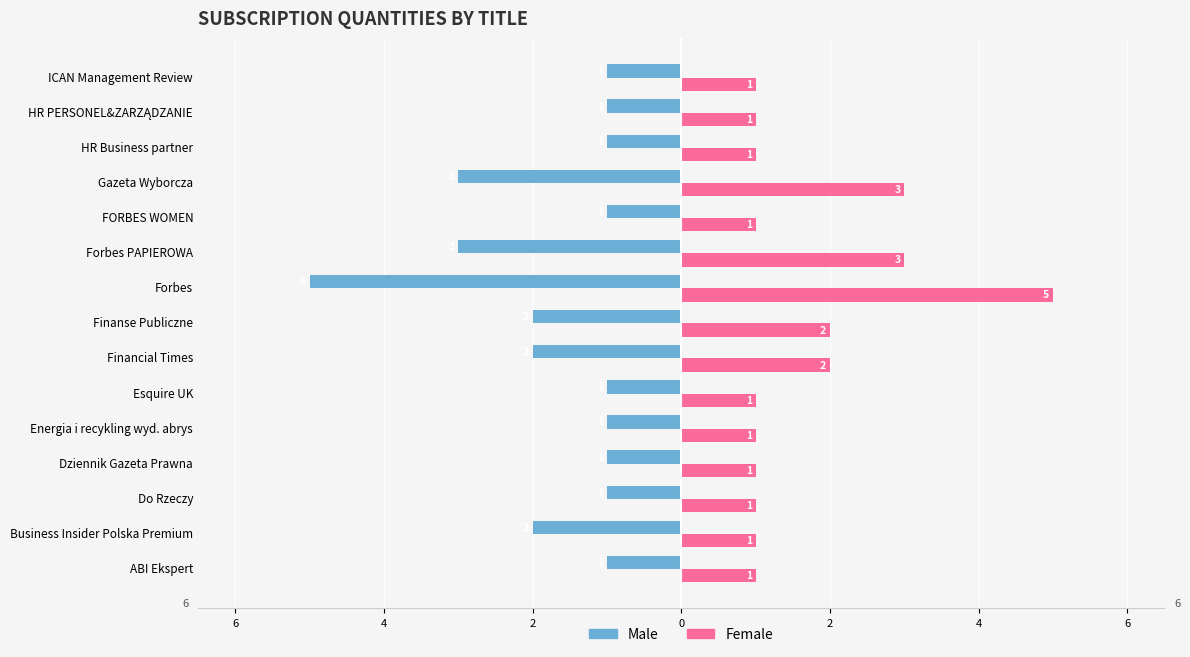

What are all the series names shown in the legend?

Male, Female